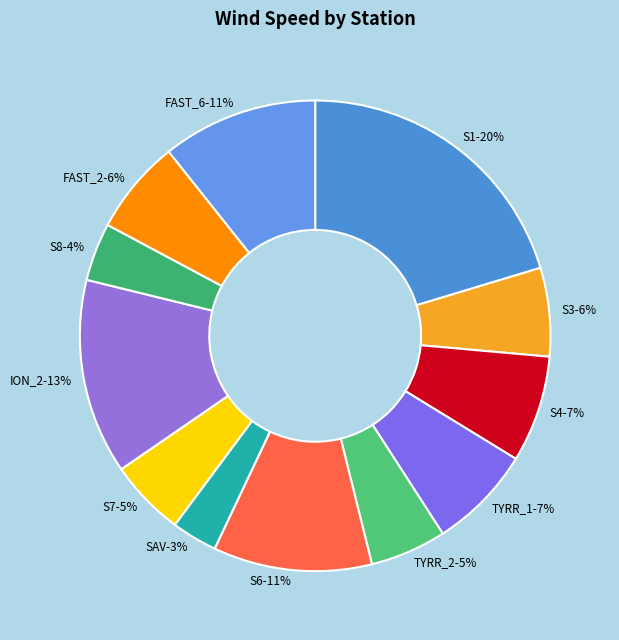

Rank the categories by value from lowest to highest.

SAV, S8, TYRR_2, S7, S3, FAST_2, TYRR_1, S4, FAST_6, S6, ION_2, S1